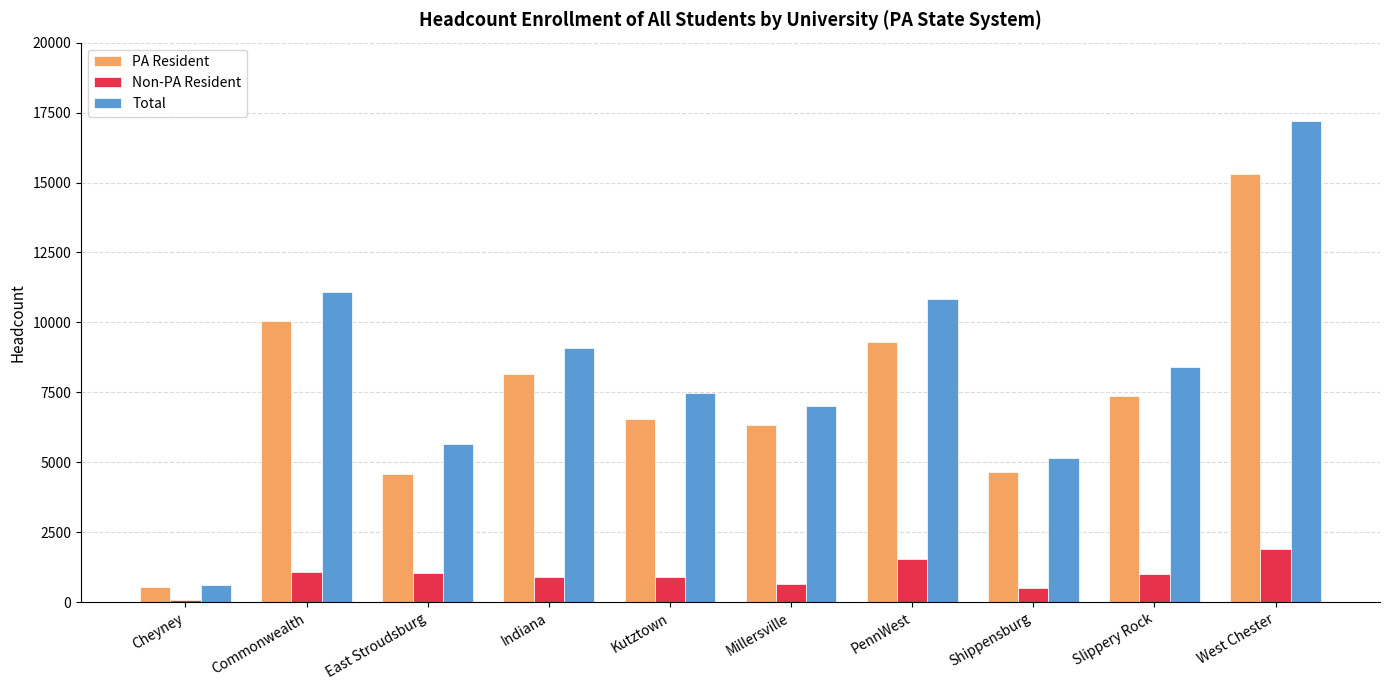

What is the sum of all Non-PA Resident values?

9659